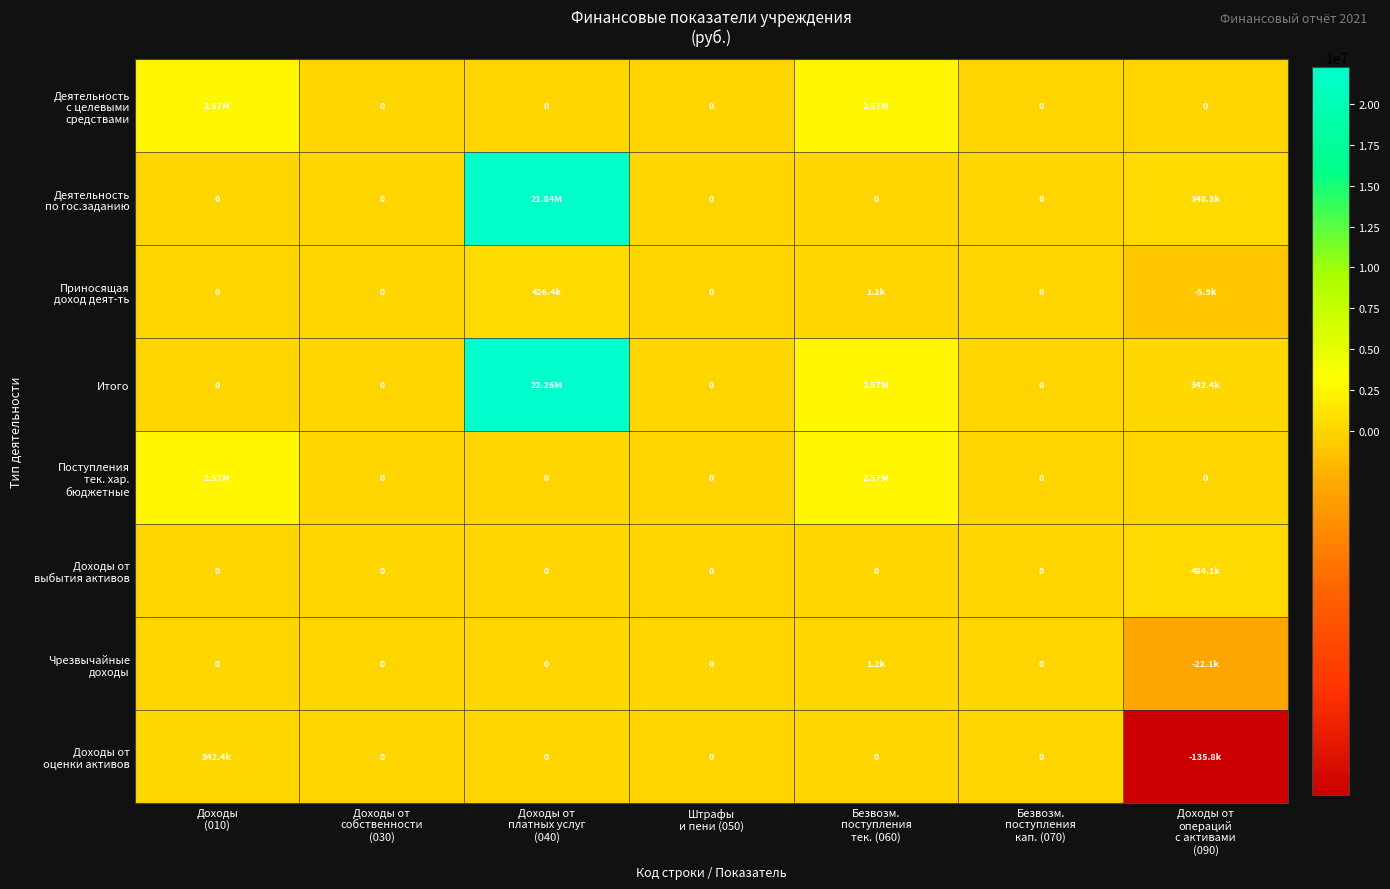

Which has a higher value, Доходы от
операций
с активами
(090) or Штрафы
и пени (050)?

Доходы от
операций
с активами
(090)